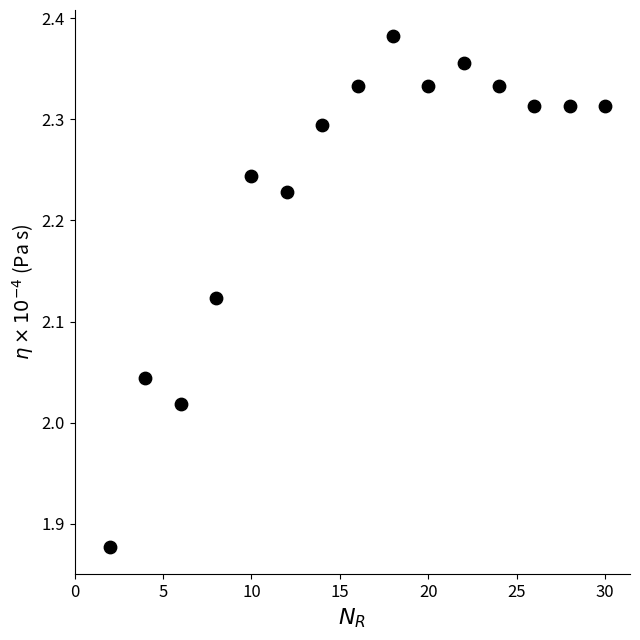

What is the range of Y values (max minus min)?

0.5